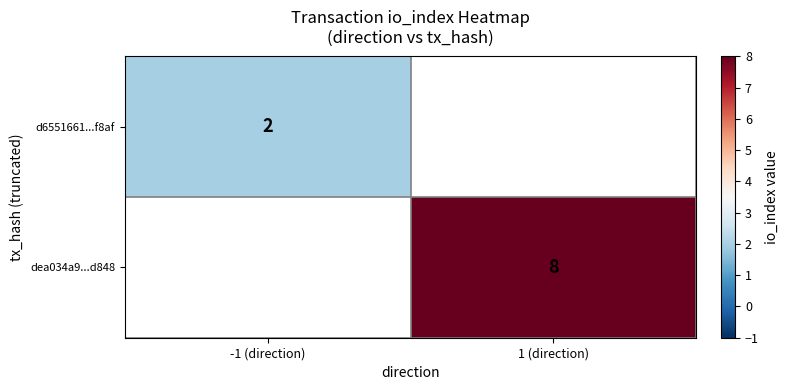

Is it true that dea034a9...d848 equals 5 at 1 (direction)?

False